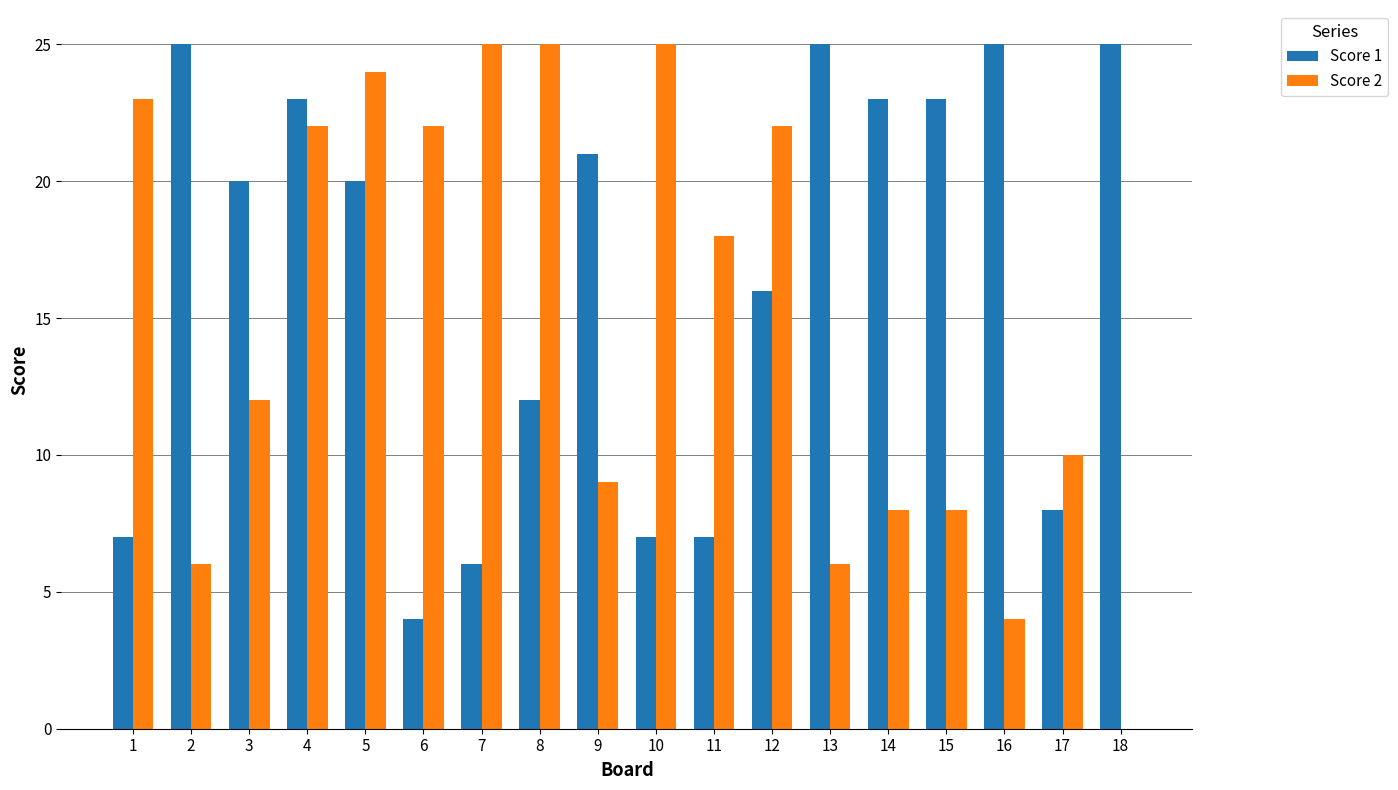

What is the sum of all Score 1 values?

297